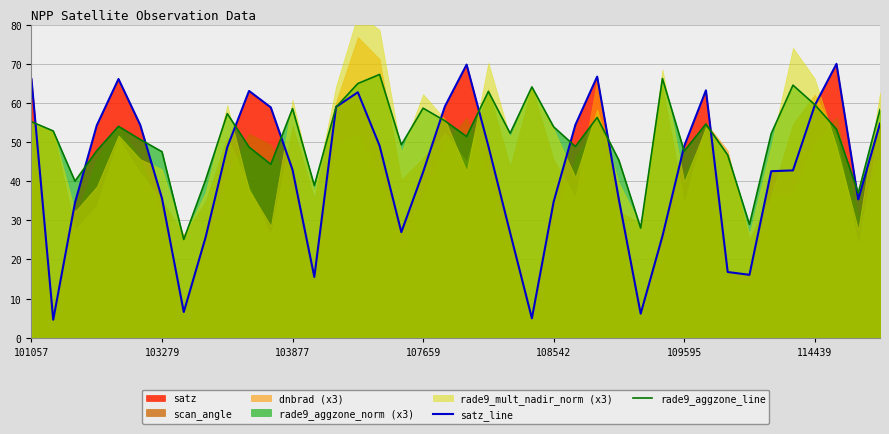

What is the value of the satz_line point at the 6th from the left?

54.3